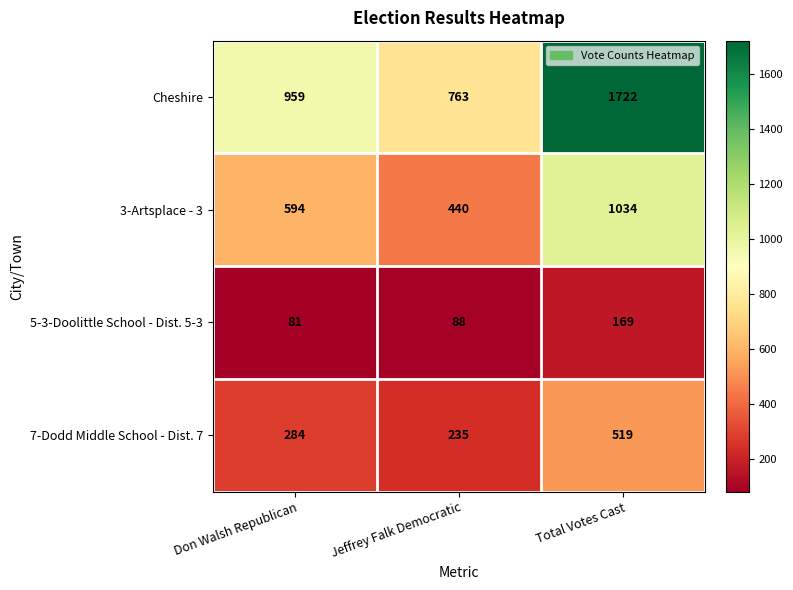

What is the minimum value shown in the chart?

81